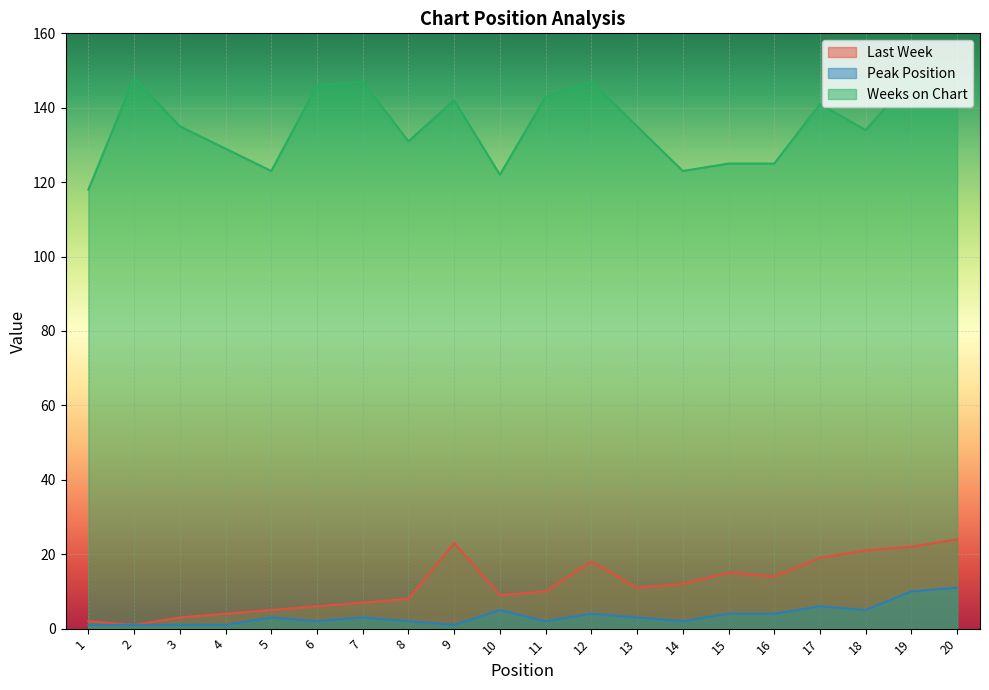

Reading right to left, transcribe all the data shown in this chart.

Last Week: 20=24	19=22	18=21	17=19	16=14	15=15	14=12	13=11	12=18	11=10	10=9	9=23	8=8	7=7	6=6	5=5	4=4	3=3	2=1	1=2
Peak Position: 20=11	19=10	18=5	17=6	16=4	15=4	14=2	13=3	12=4	11=2	10=5	9=1	8=2	7=3	6=2	5=3	4=1	3=1	2=1	1=1
Weeks on Chart: 20=140	19=148	18=134	17=141	16=125	15=125	14=123	13=135	12=147	11=143	10=122	9=142	8=131	7=147	6=146	5=123	4=129	3=135	2=148	1=118